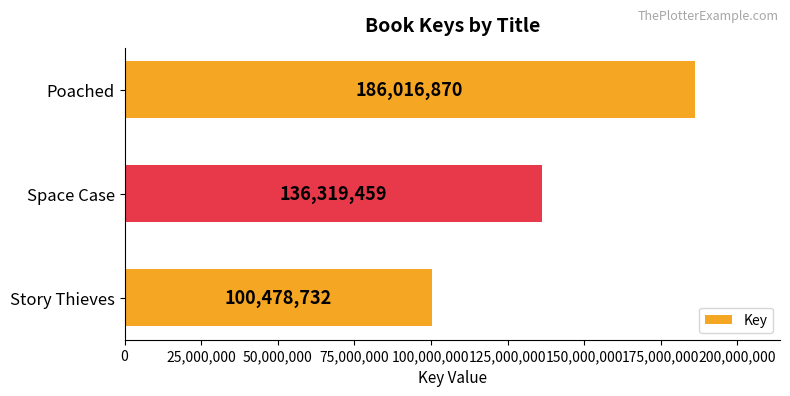

What is the difference between the values at Space Case and Story Thieves?

35840727